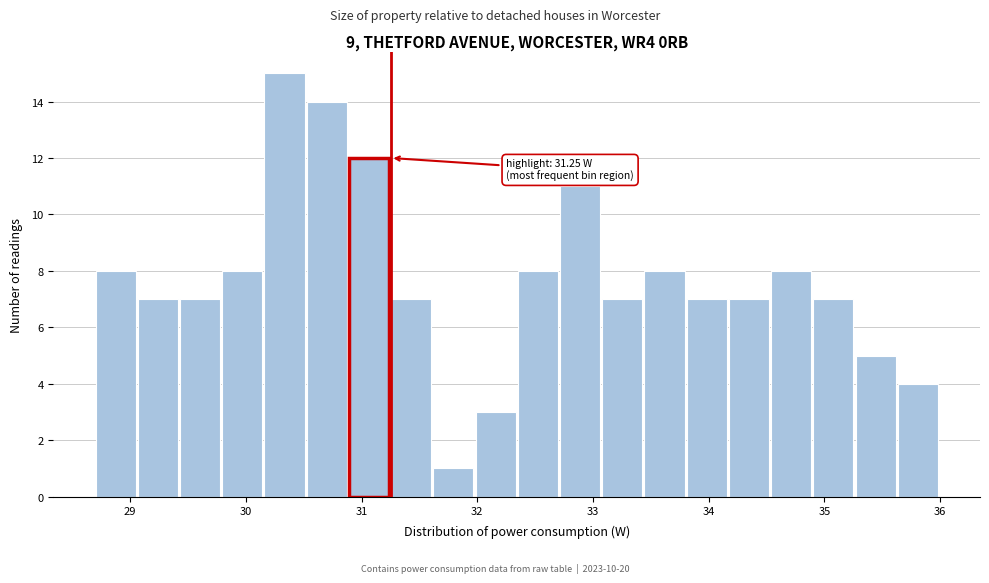

Around what value on the x-axis is the tallest bar? Give the approximate position of its centre, as read against the axis.

30.3